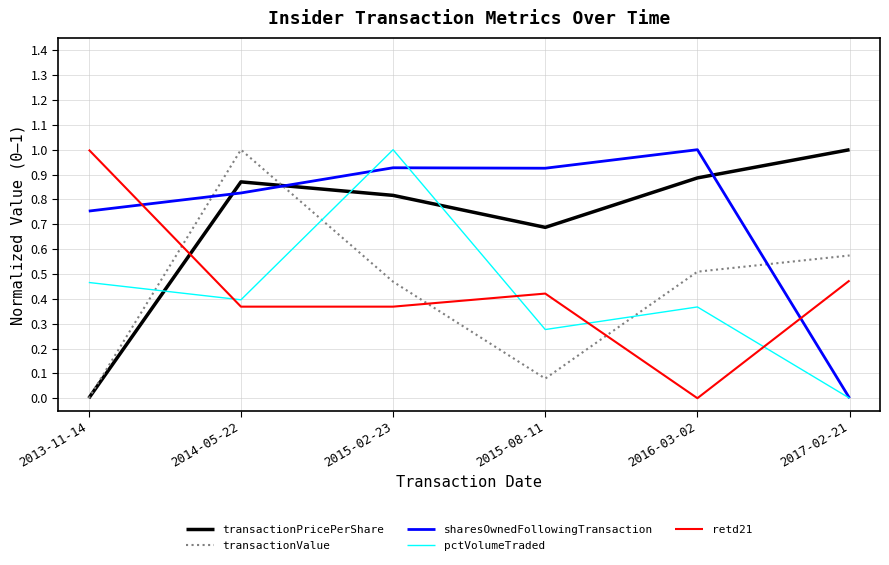

Between 2013-11-14 and 2015-02-23, which series saw the biggest shift?

transactionPricePerShare